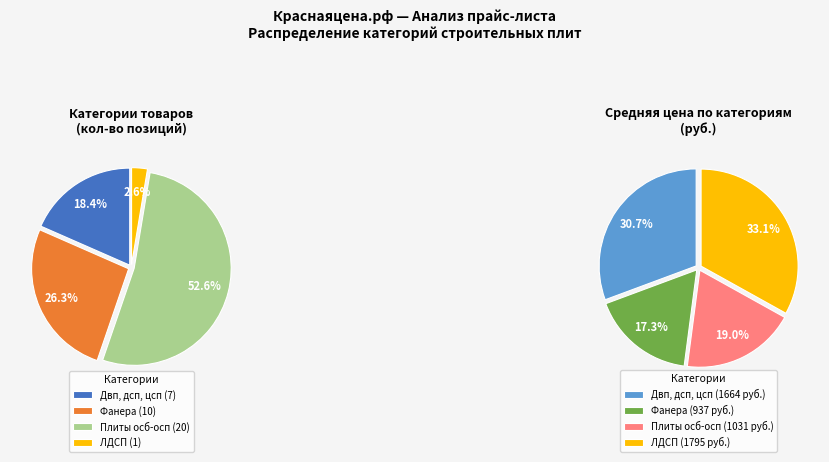

What percentage is the Двп, дсп, цсп slice, to the nearest percent?

18%